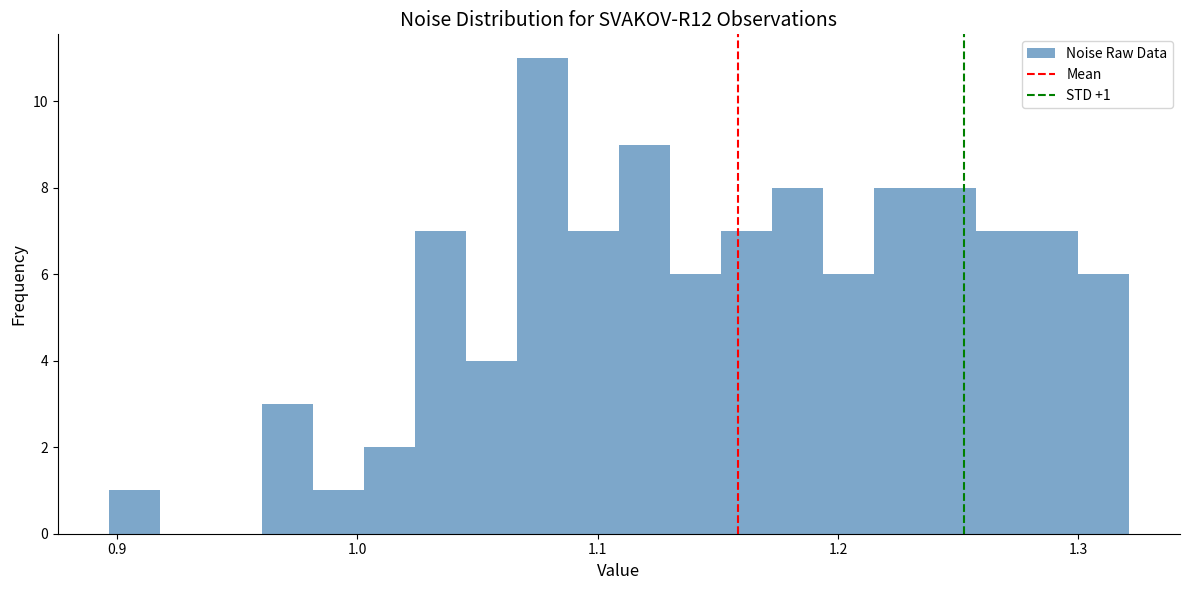

Around what value on the x-axis is the tallest bar? Give the approximate position of its centre, as read against the axis.

1.08